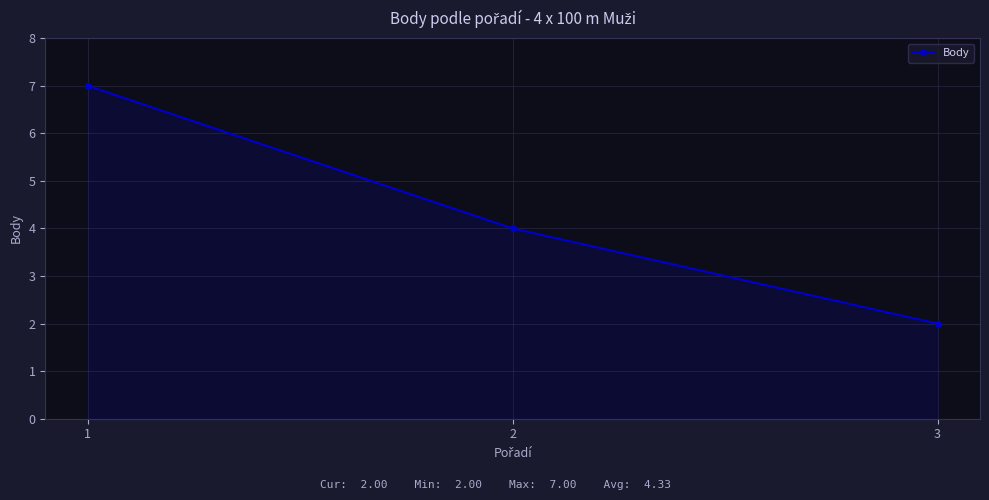

How many lines are shown in the chart?

1